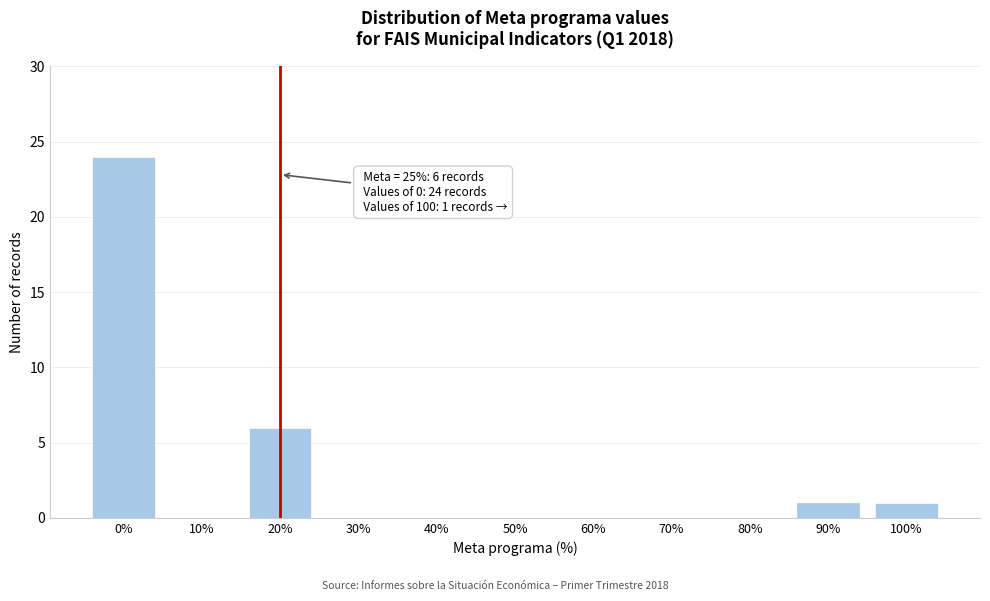

Reading left to right, what are all the values shown in this chart?

0%=24	10%=0	20%=6	30%=0	40%=0	50%=0	60%=0	70%=0	80%=0	90%=1	100%=1